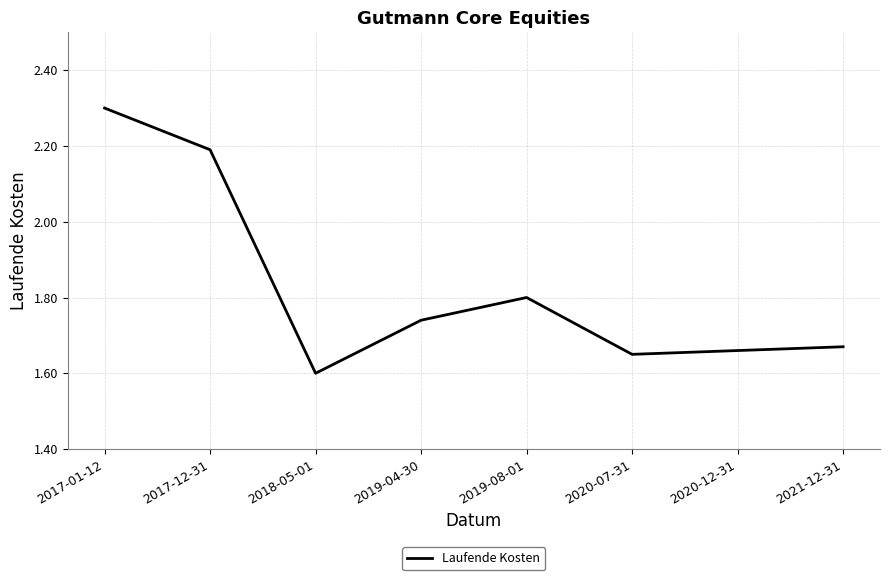

What is the sum of all values?

14.6